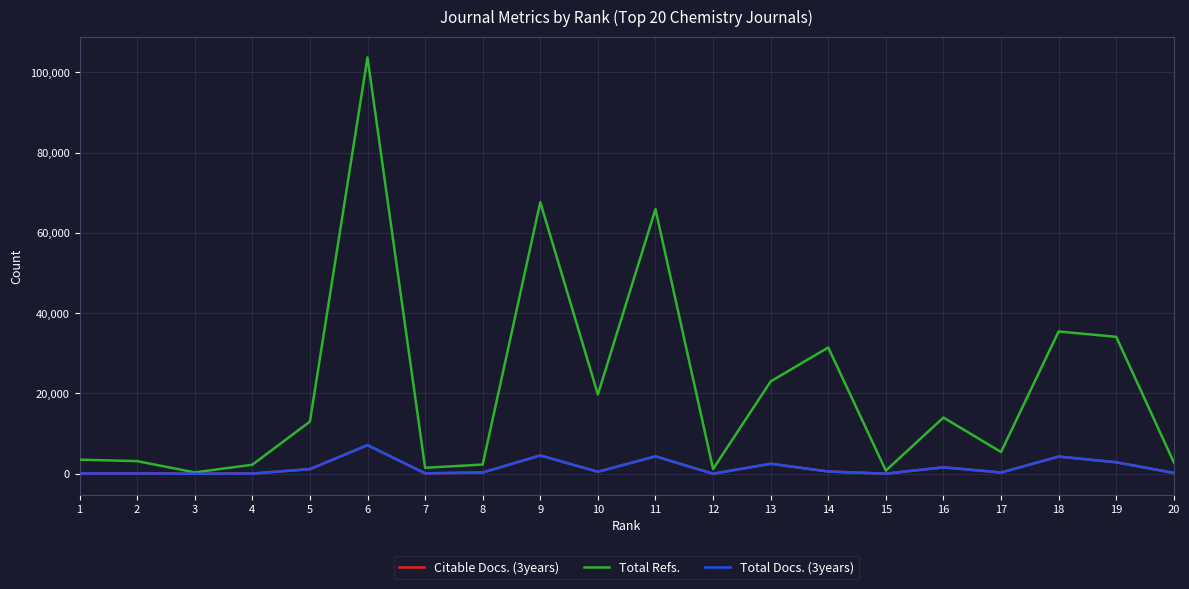

Is the value of Total Docs. (3years) at 13 greater than the value of Citable Docs. (3years) at 6?

No